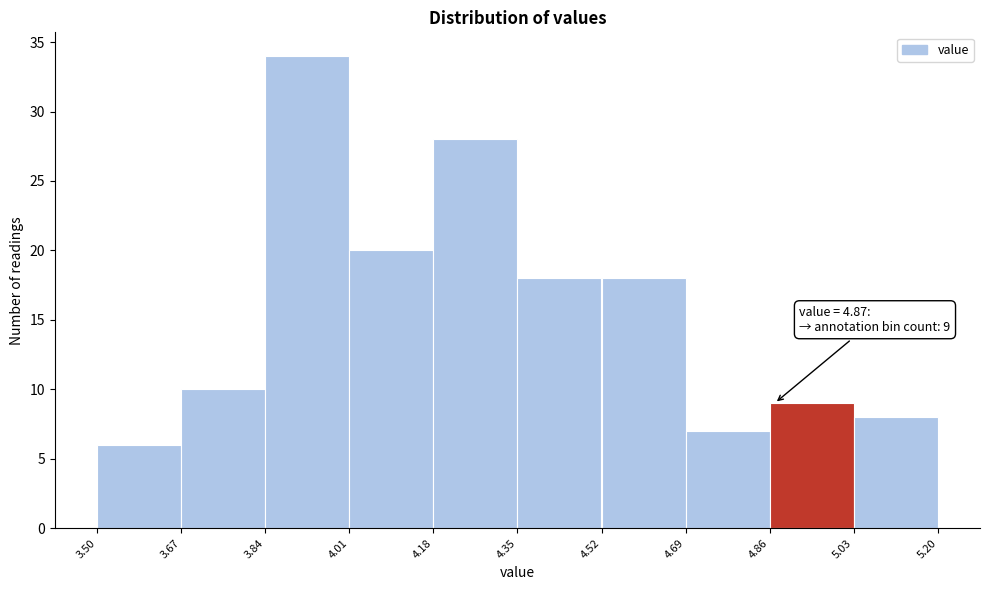

Over which range of the x-axis is the bar tallest?

3.84 to 4.01